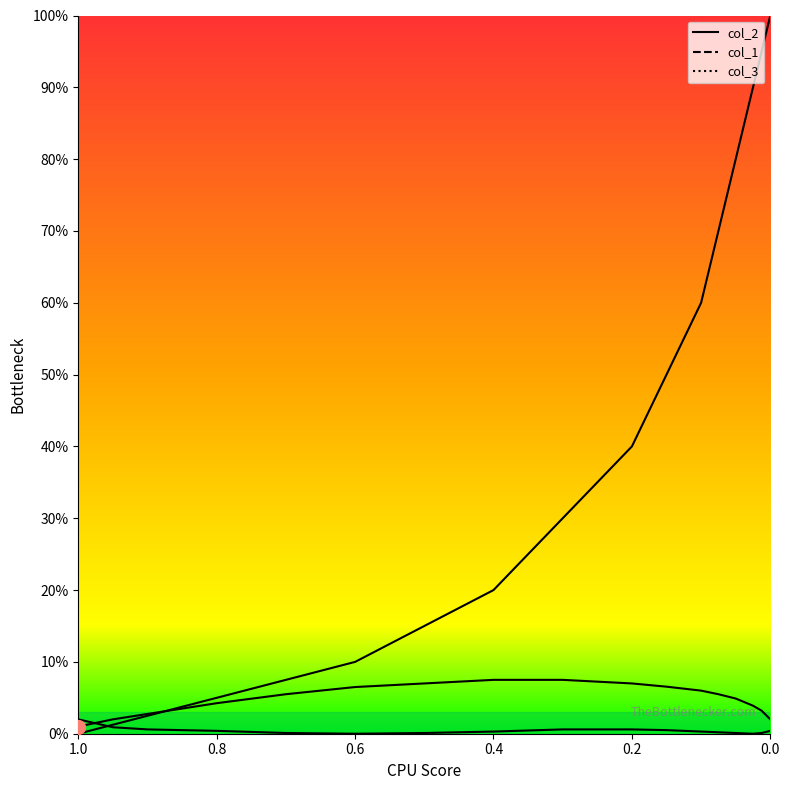

Between 0.7 and 0.8, which is larger?

0.7